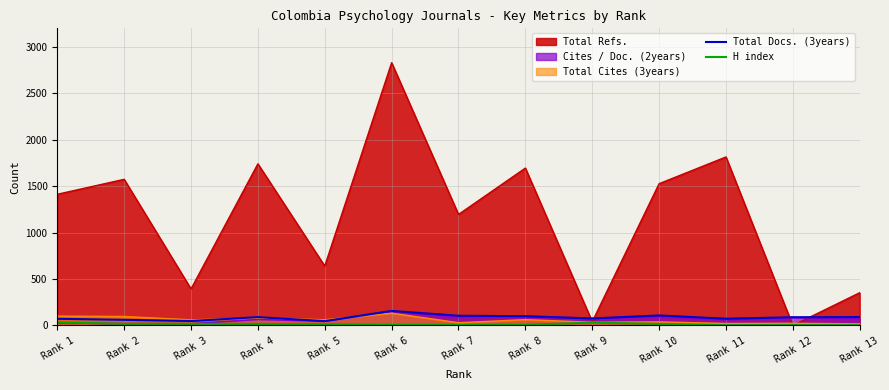

What is the minimum value shown in the chart?

0